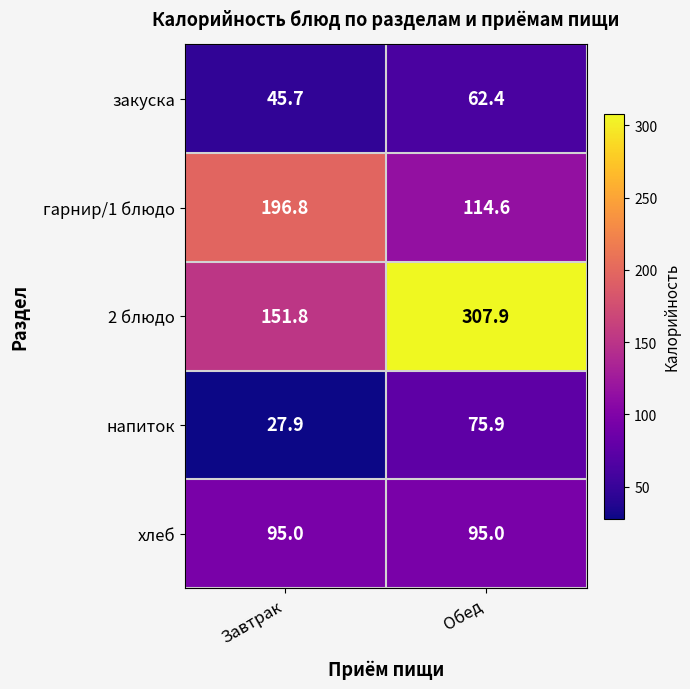

Which category has the highest value across all series?

Обед